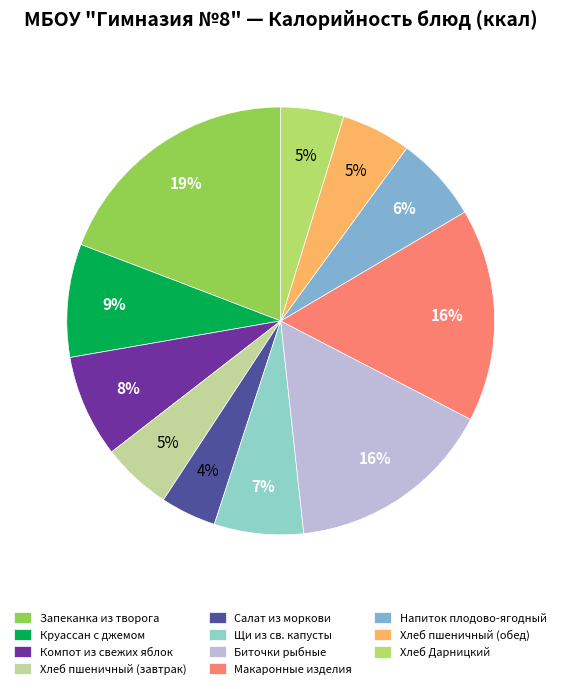

To the nearest percent, what portion does Компот из свежих яблок represent?

8%